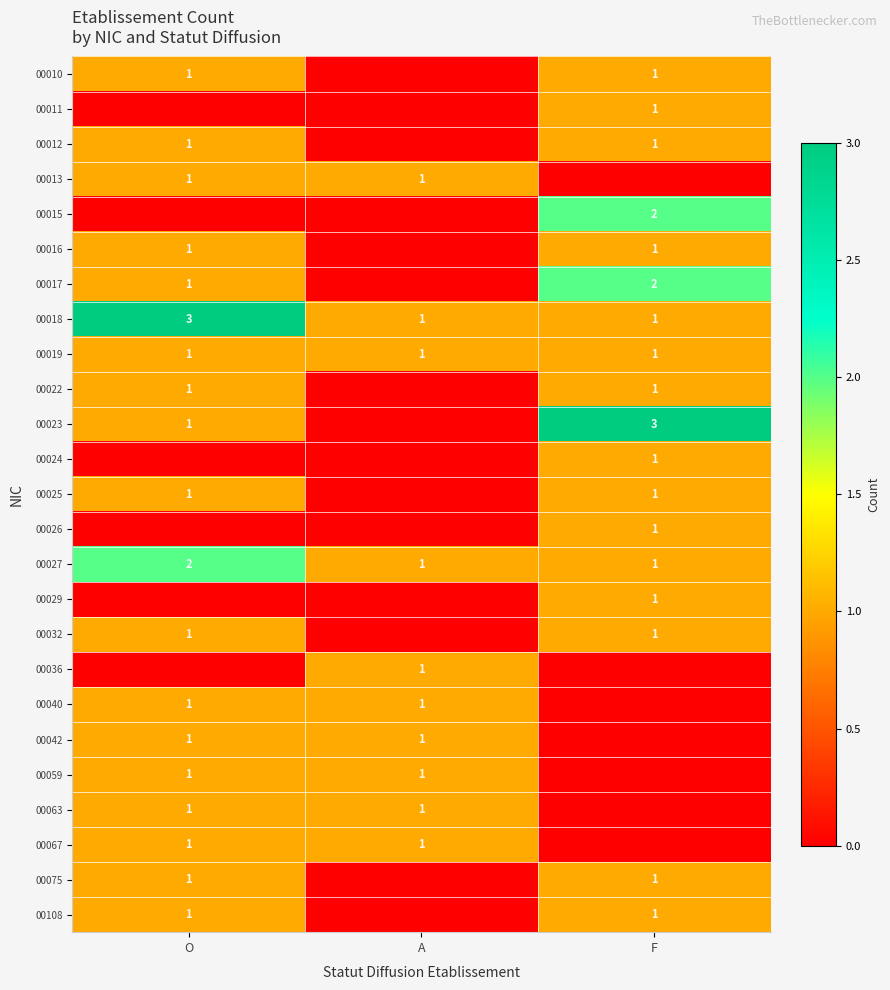

Is it true that 00108 equals 2 at O?

False